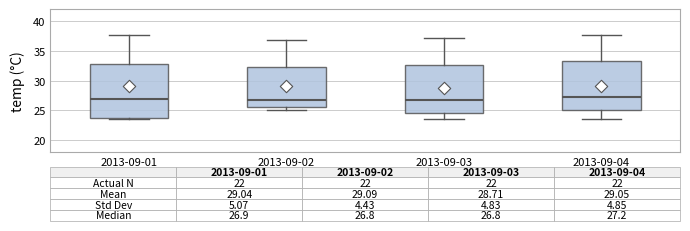

Which box is the tallest, from its lower edge to its upper edge?

2013-09-01